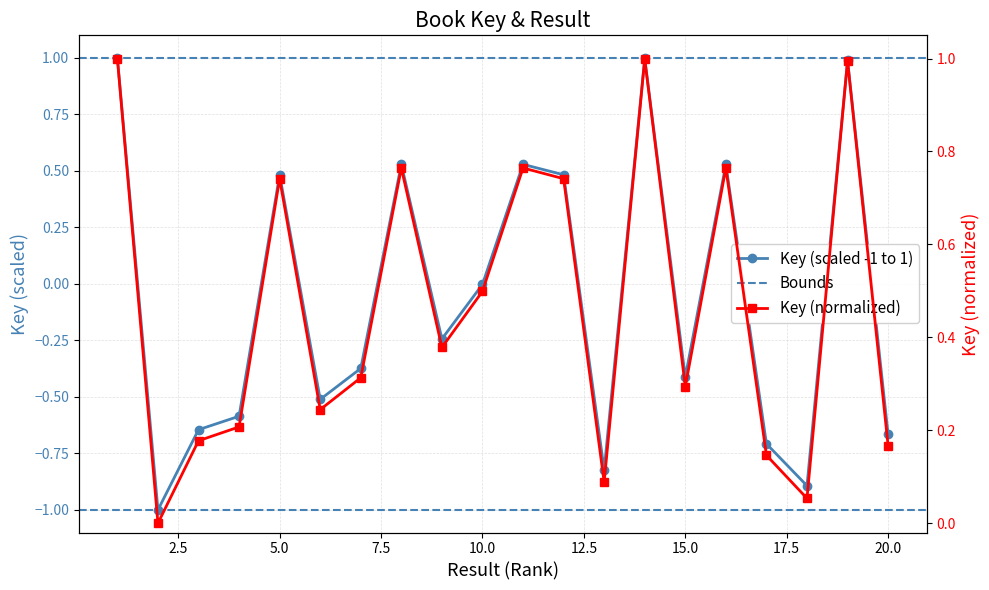

What is the difference between the second highest and second lowest values?

1.9